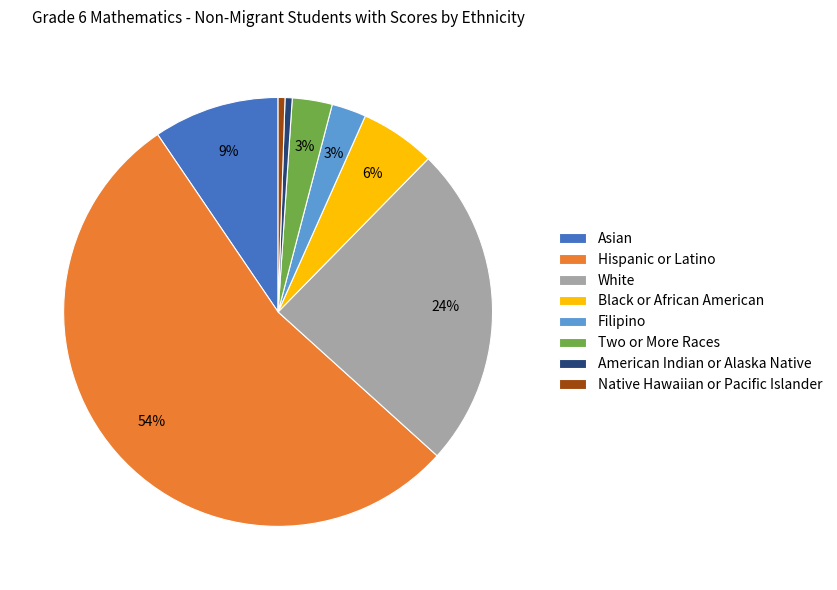

Which has a higher value, Native Hawaiian or Pacific Islander or Two or More Races?

Two or More Races